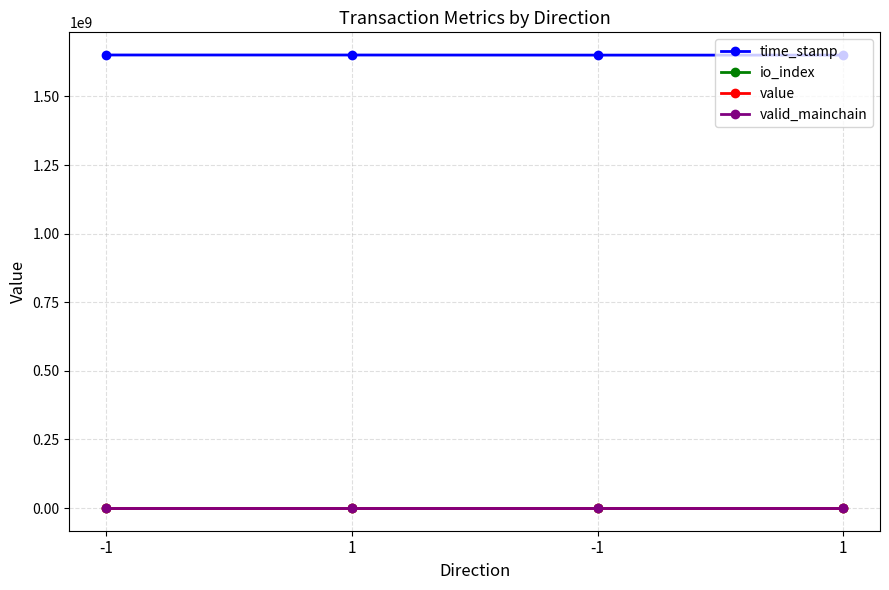

True or false: time_stamp and value cross at least once.

False